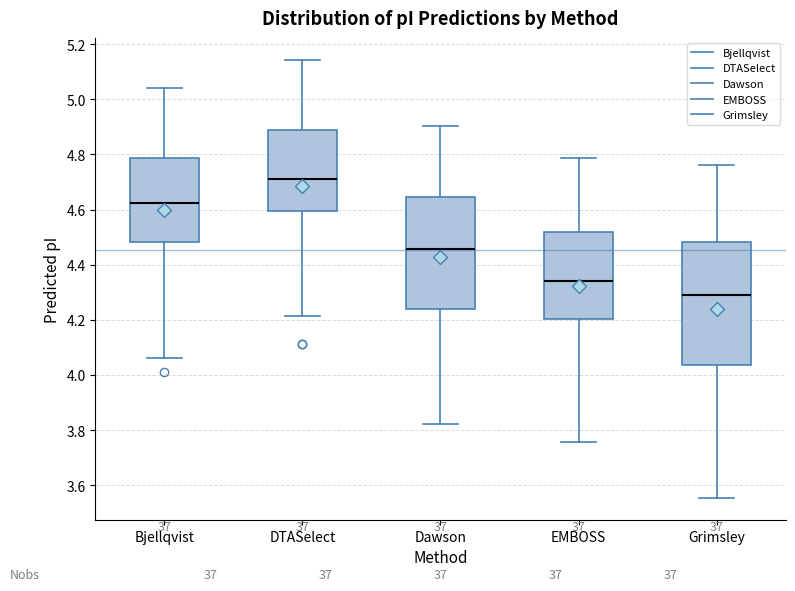

Which box has the highest median line?

DTASelect